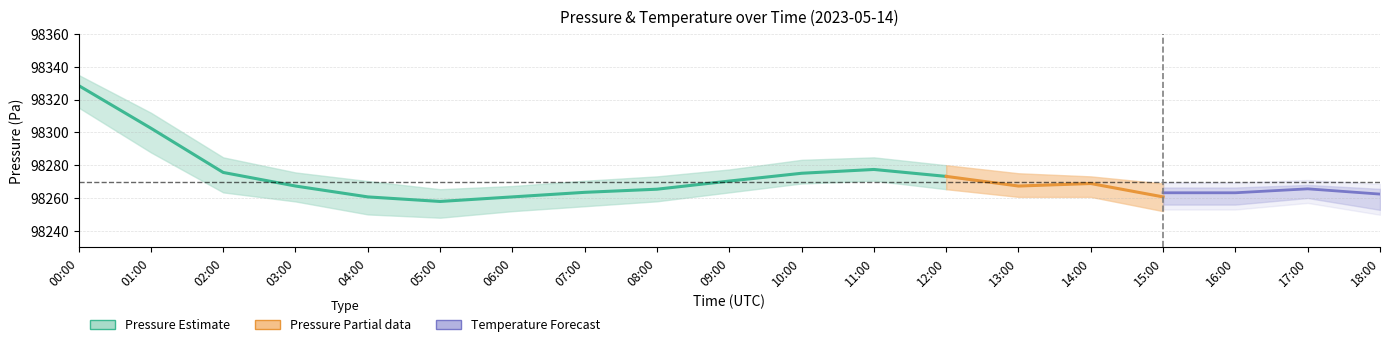

How many categories are shown in the chart?

19